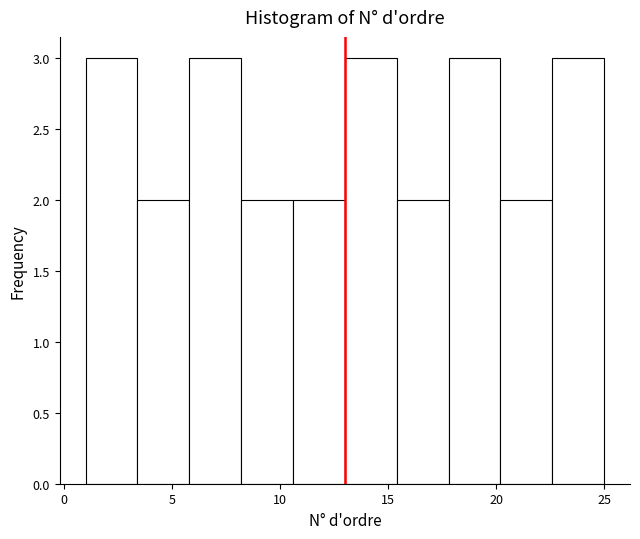

Reading left to right, list every bar in this chart as the range it spans on the x-axis followed by its height. Neither the bar edges nor the heights are printed on the chart, so give them approximately, as read against the axes.

1.0 to 3.4: 3
3.4 to 5.8: 2
5.8 to 8.2: 3
8.2 to 10.6: 2
10.6 to 13.0: 2
13.0 to 15.4: 3
15.4 to 17.8: 2
17.8 to 20.2: 3
20.2 to 22.6: 2
22.6 to 25.0: 3